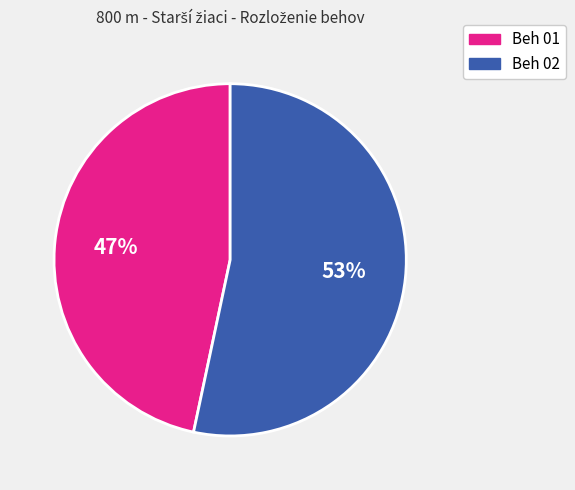

Is there a majority slice in this chart?

Yes